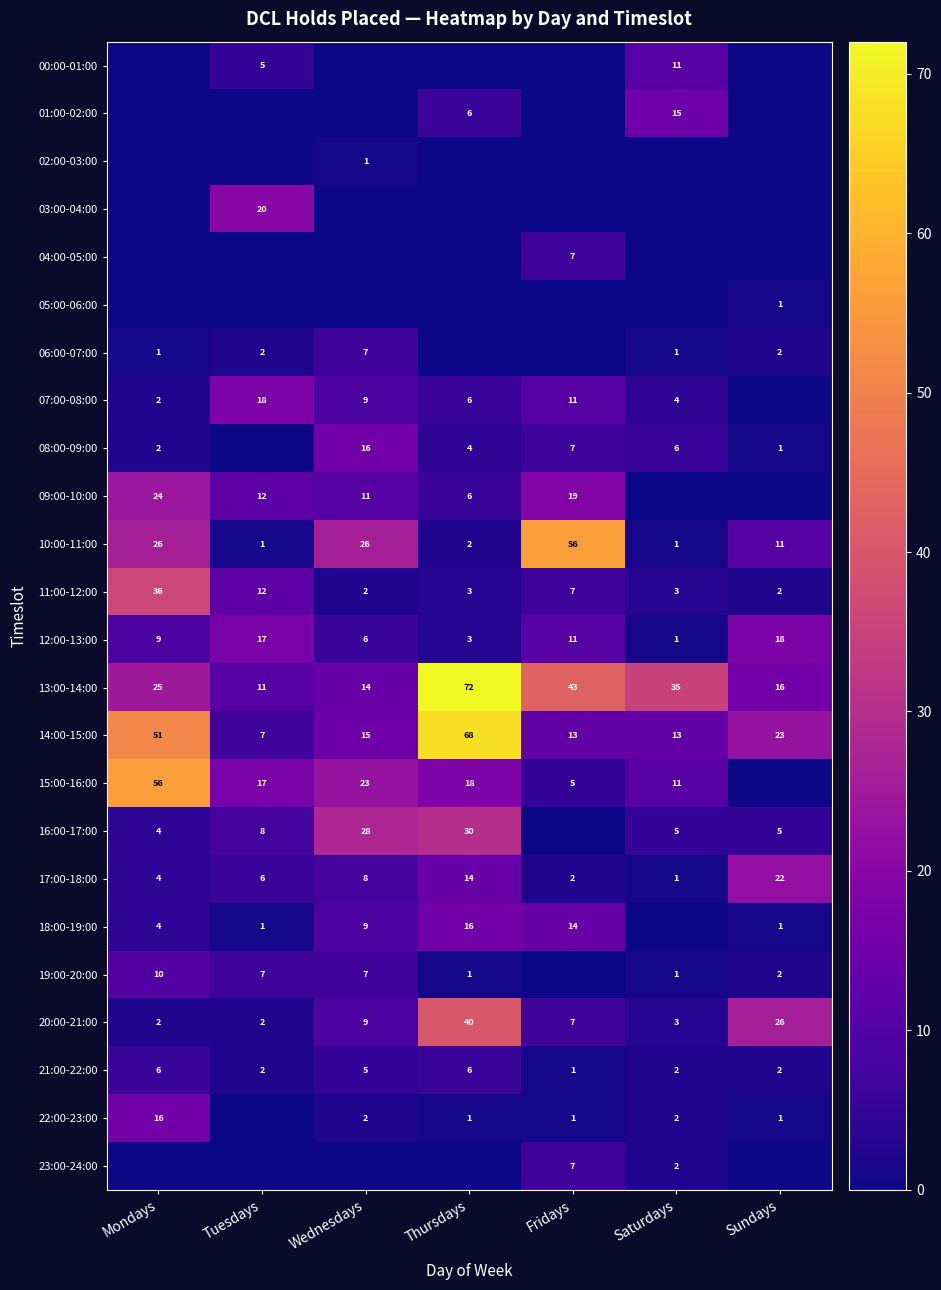

What is the sum of the 18:00-19:00 values at Mondays and Thursdays?

20